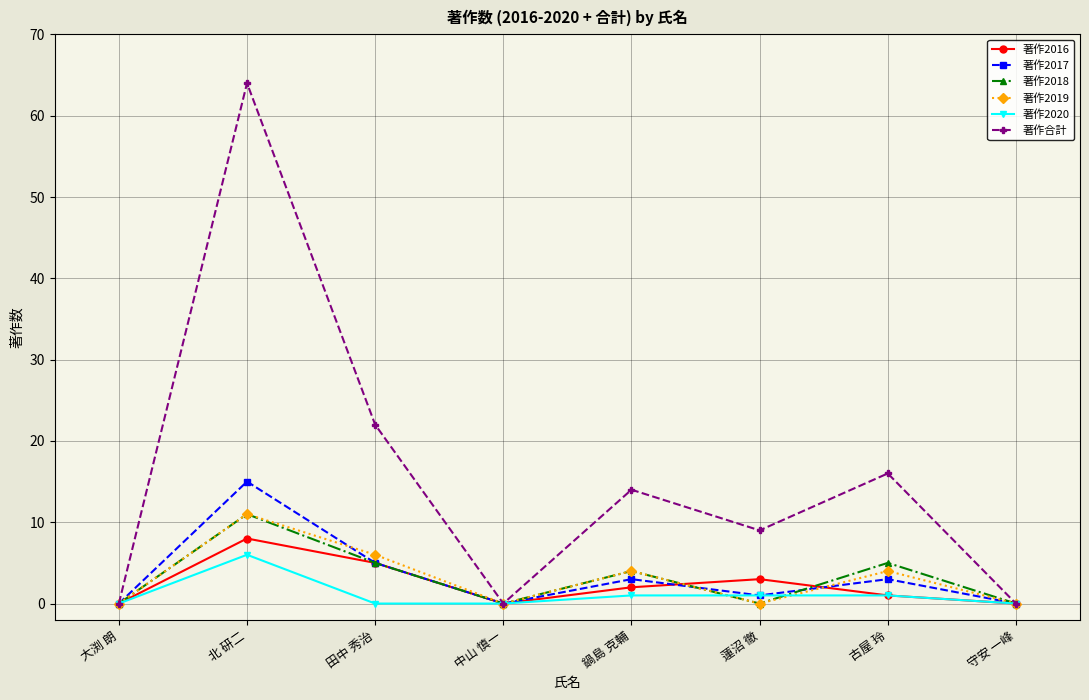

What is the difference between the 著作合計 values at 田中 秀治 and 中山 慎一?

22